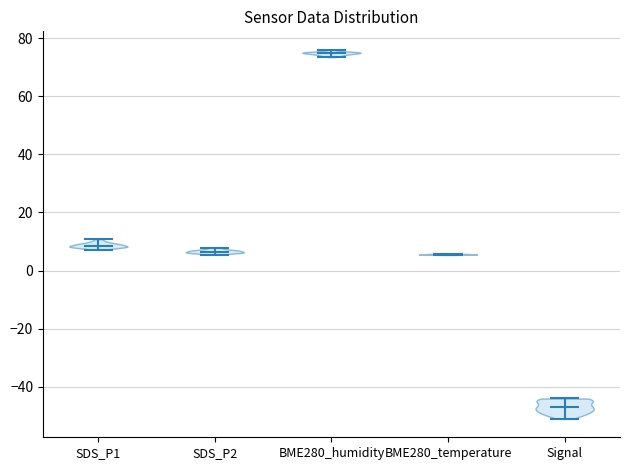

Reading left to right, read every violin against the y-axis: where its median line is, and the lowest and highest points it reaches. The values are not printed on the chart, so give them approximately, as read against the axis.

SDS_P1: median line 8, lowest point 8, highest point 10
SDS_P2: median line 6, lowest point 6, highest point 8
BME280_humidity: median line 74, lowest point 74, highest point 76
BME280_temperature: median line 6, lowest point 6, highest point 6
Signal: median line -46, lowest point -50, highest point -44